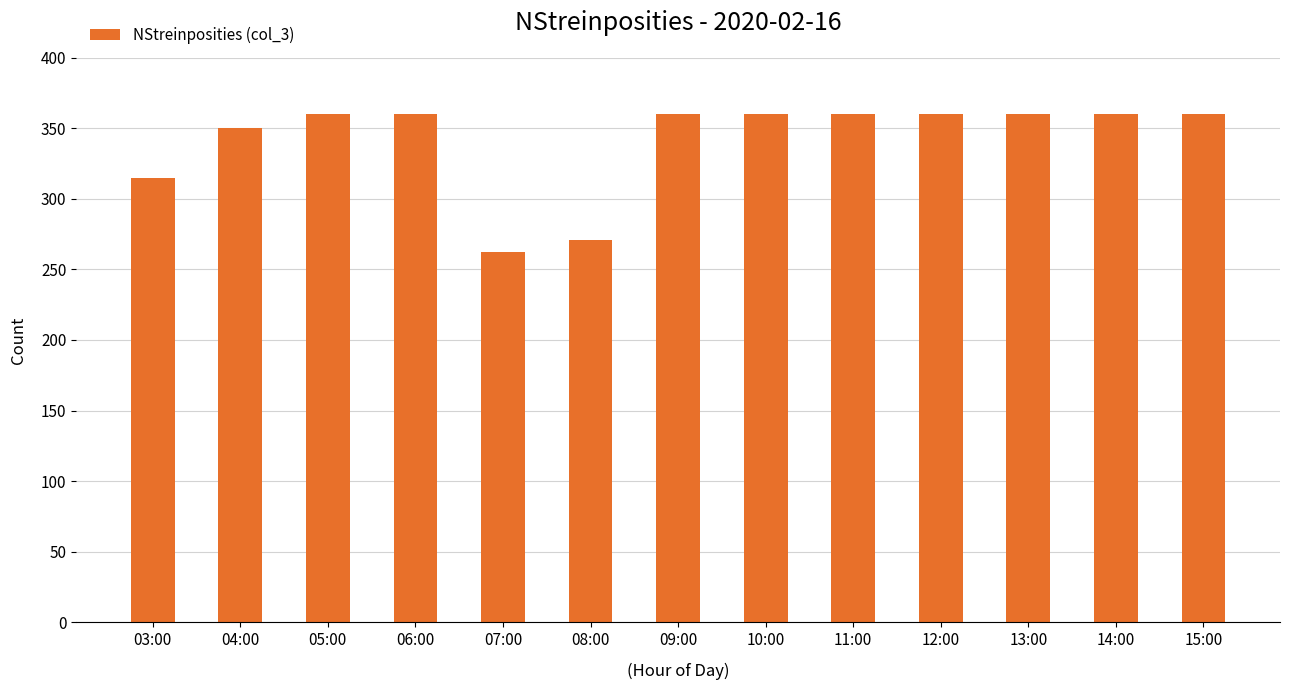

What is the label of the 9th bar from the right?

07:00